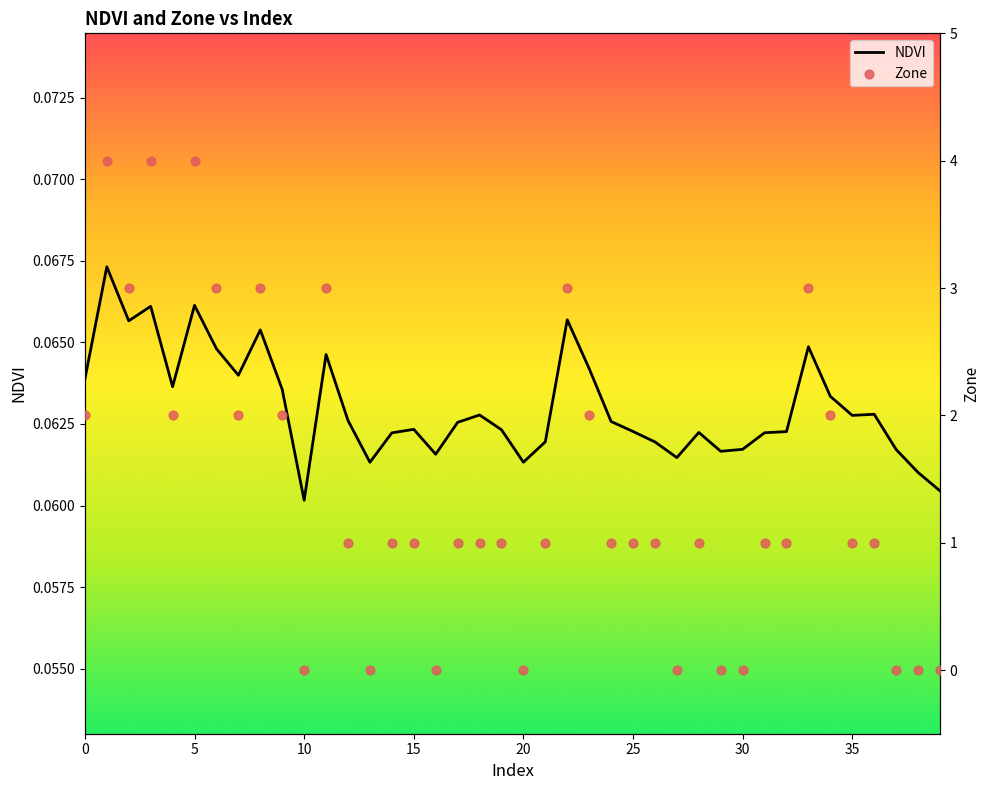

Which series reaches the minimum Y coordinate?

Zone